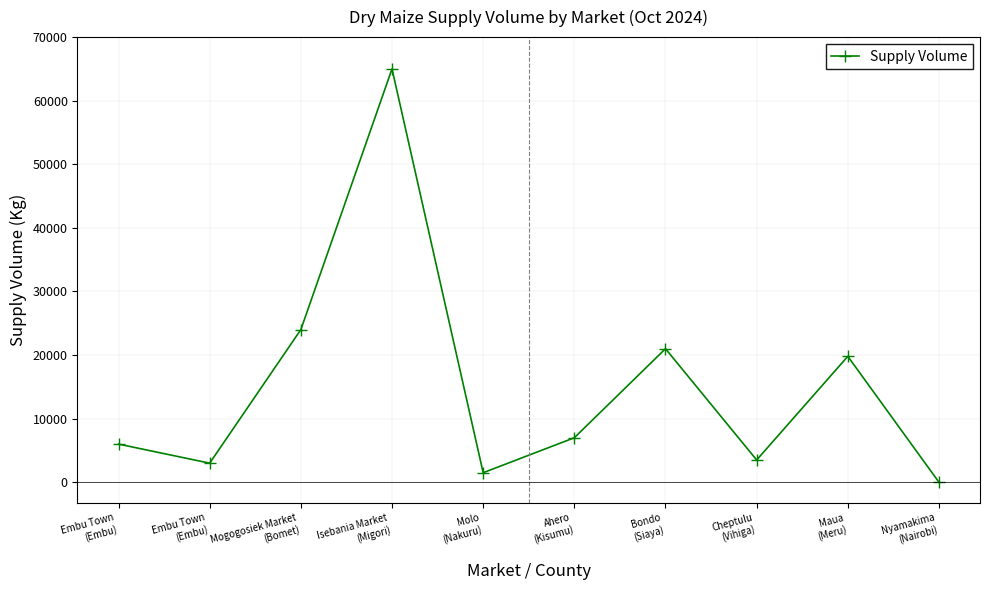

The chart shows a value of 6129 at Cheptulu
(Vihiga). True or false?

False